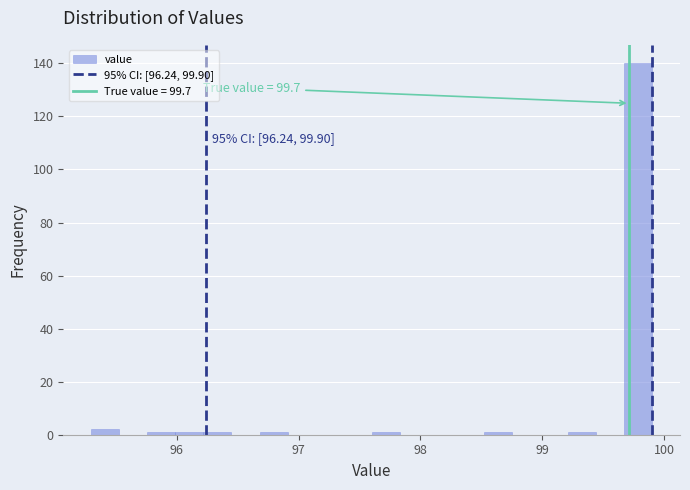

Read against the x-axis, roughly where is the centre of the tallest bar?

99.8